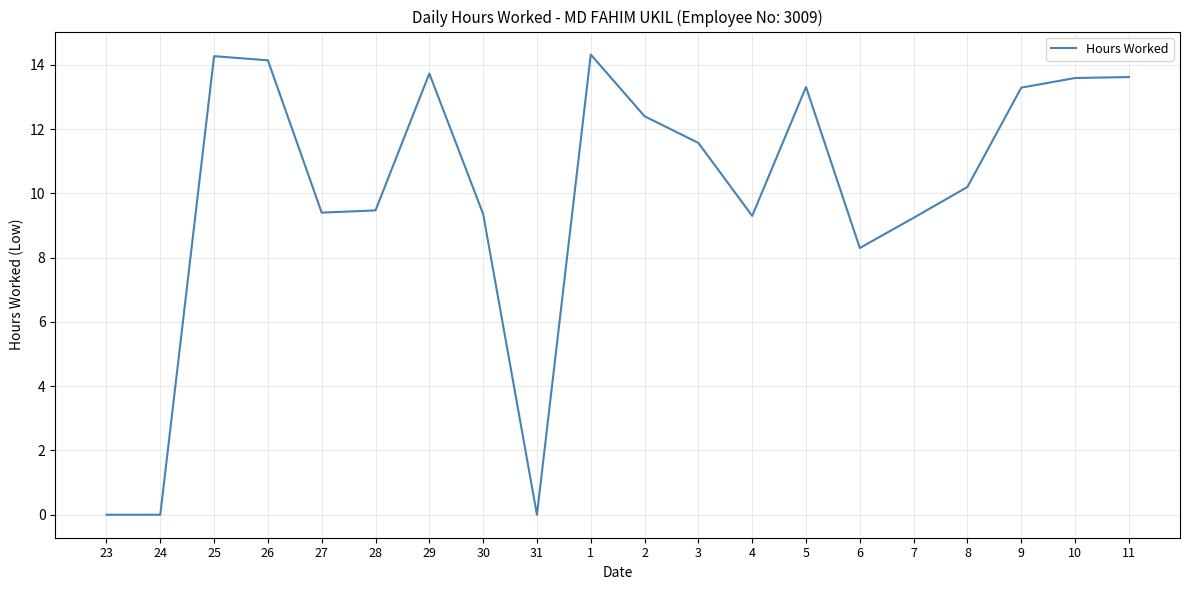

What is the change in value from 2 to 8?

-2.2